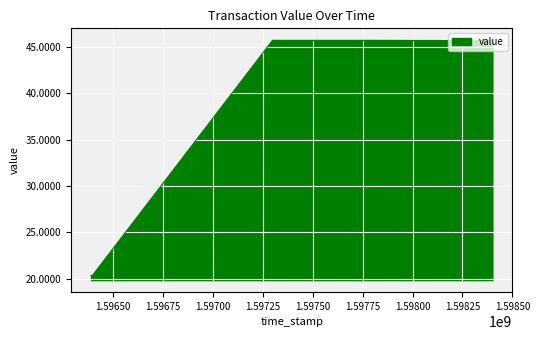

What is the average value?

39.4